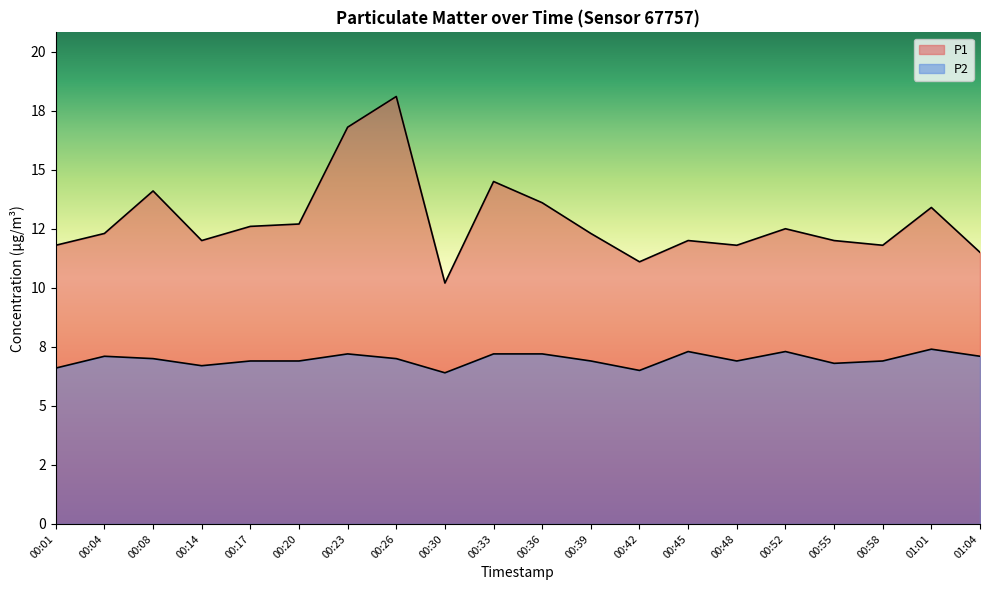

Reading left to right, list all the values displayed in this chart.

P1: 11.8	12.3	14.1	12.0	12.6	12.7	16.8	18.1	10.2	14.5	13.6	12.3	11.1	12.0	11.8	12.5	12.0	11.8	13.4	11.5
P2: 6.6	7.1	7.0	6.7	6.9	6.9	7.2	7.0	6.4	7.2	7.2	6.9	6.5	7.3	6.9	7.3	6.8	6.9	7.4	7.1